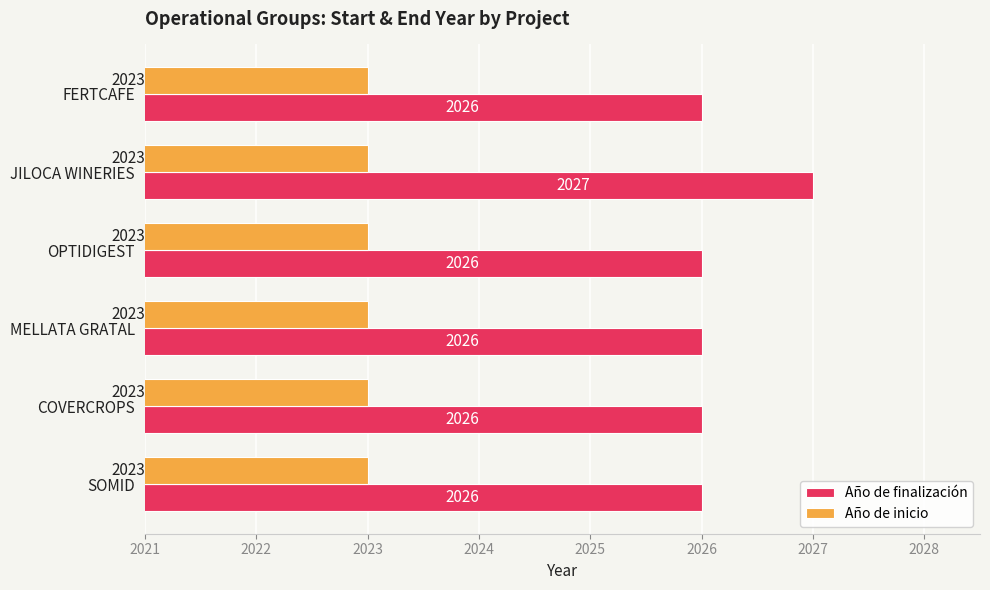

Between COVERCROPS and JILOCA WINERIES, which series saw the biggest shift?

Año de finalización